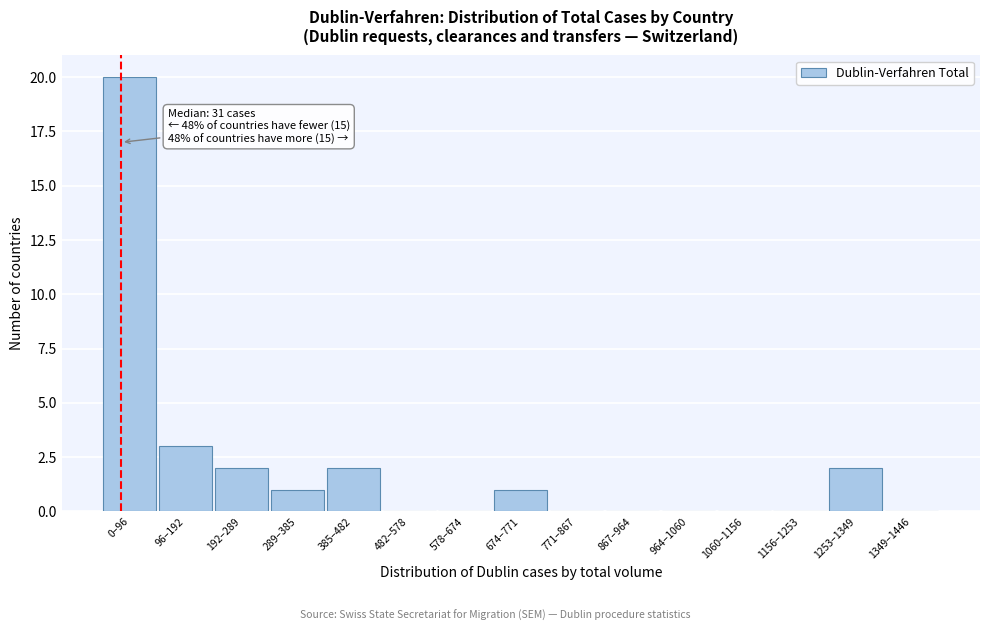

Reading left to right, transcribe all the data shown in this chart.

0–96=20	96–192=3	192–289=2	289–385=1	385–482=2	482–578=0	578–674=0	674–771=1	771–867=0	867–964=0	964–1060=0	1060–1156=0	1156–1253=0	1253–1349=2	1349–1446=0